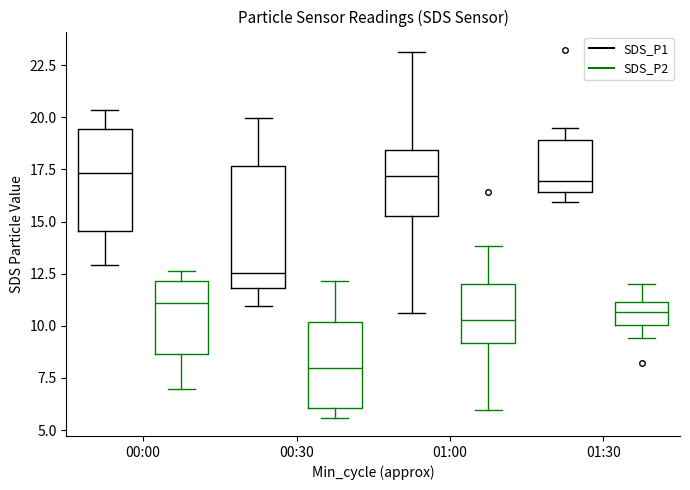

Reading left to right, transcribe this box plot: for each box, give where its median line is, the range the box spans, and where its two whiskers end, as read against the y-axis. The values are not printed on the chart, so give them approximately, as read against the axis.

00:00 (SDS_P1): median 17.5, box 14.5 to 19.5, whiskers 13.0 to 20.5
00:00 (SDS_P2): median 11.0, box 8.5 to 12.0, whiskers 7.0 to 12.5
00:30 (SDS_P1): median 12.5, box 12.0 to 17.5, whiskers 11.0 to 20.0
00:30 (SDS_P2): median 8.0, box 6.0 to 10.0, whiskers 5.5 to 12.0
01:00 (SDS_P1): median 17.0, box 15.5 to 18.5, whiskers 10.5 to 23.0
01:00 (SDS_P2): median 10.5, box 9.0 to 12.0, whiskers 6.0 to 14.0
01:30 (SDS_P1): median 17.0, box 16.5 to 19.0, whiskers 16.0 to 19.5
01:30 (SDS_P2): median 10.5, box 10.0 to 11.0, whiskers 9.5 to 12.0